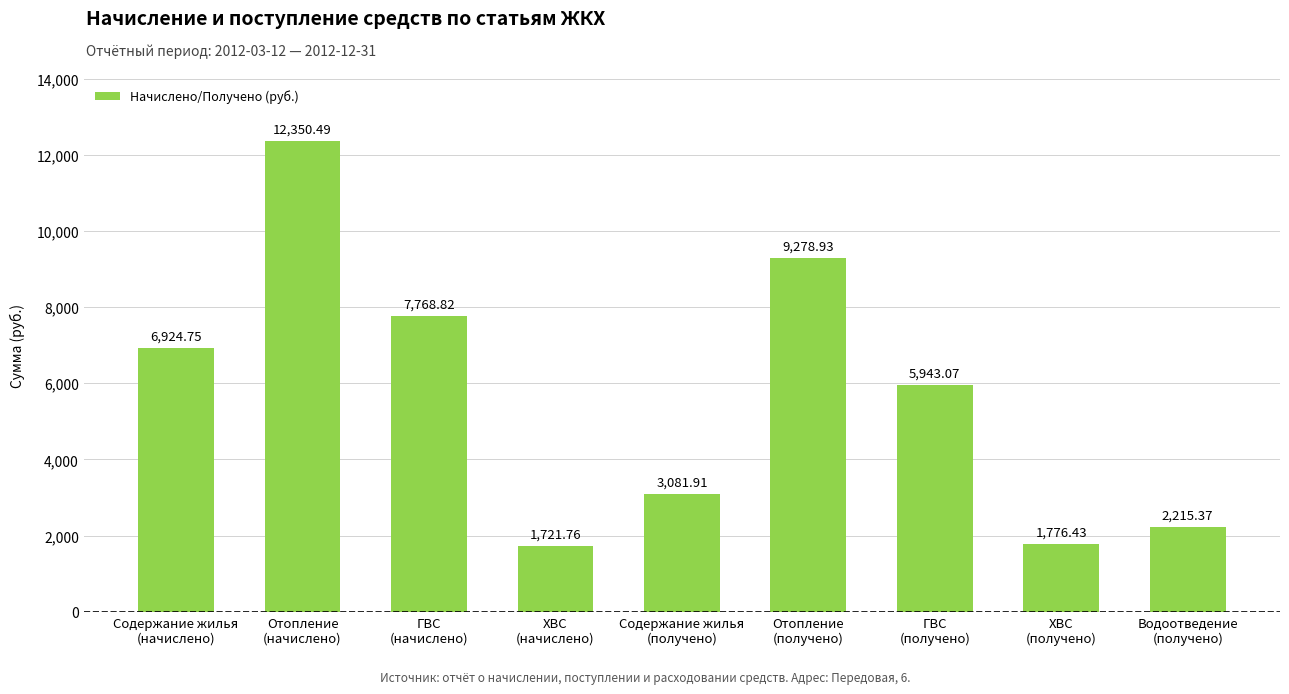

How many values are below 5943?

4